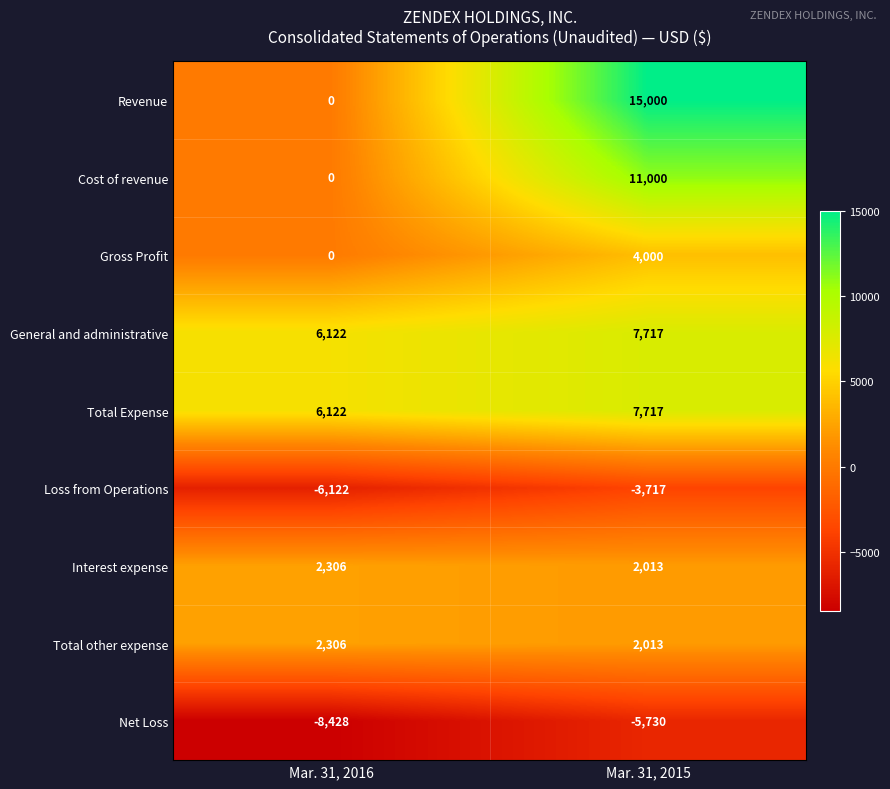

What is the total value across all series at Mar. 31, 2016?

2306